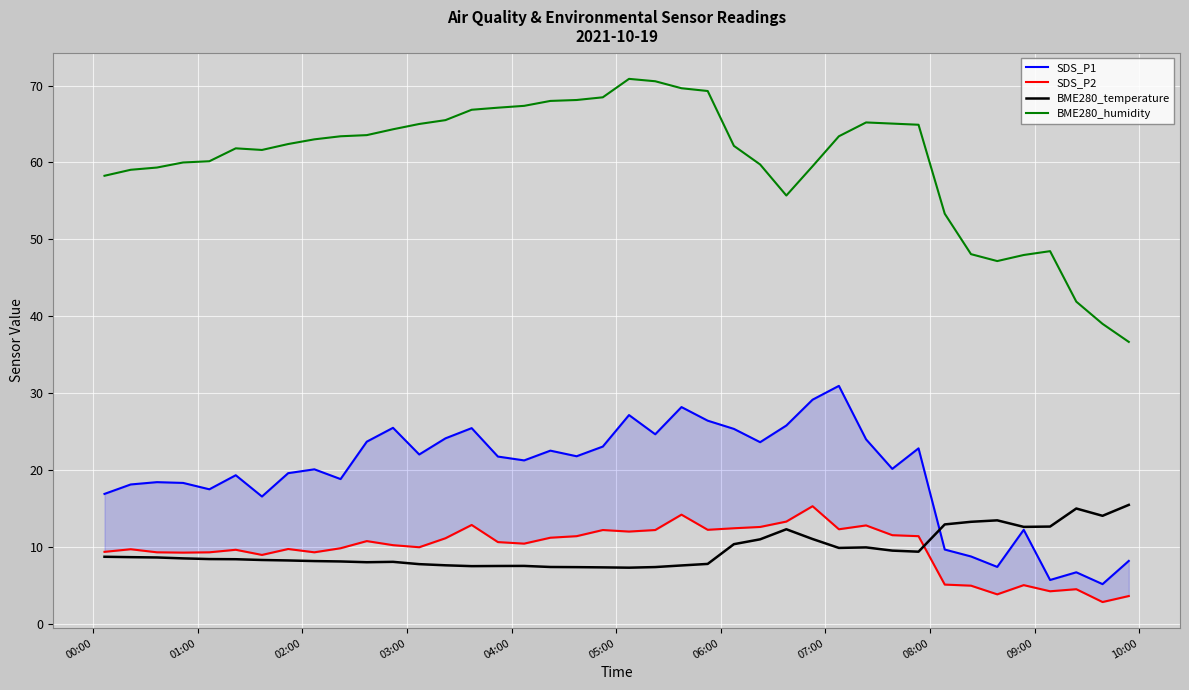

True or false: BME280_humidity and BME280_temperature cross at least once.

False